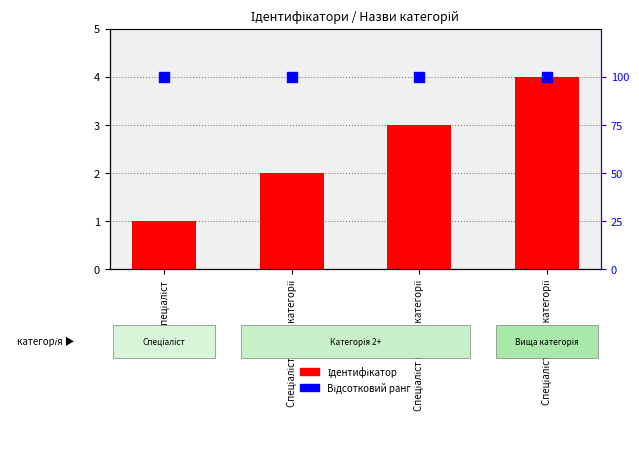

Which series has the largest total across all categories?

Відсотковий ранг